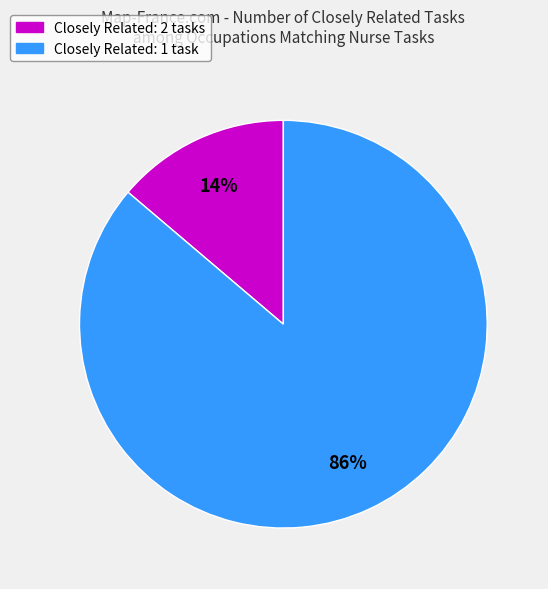

How many segments does this pie chart have?

2